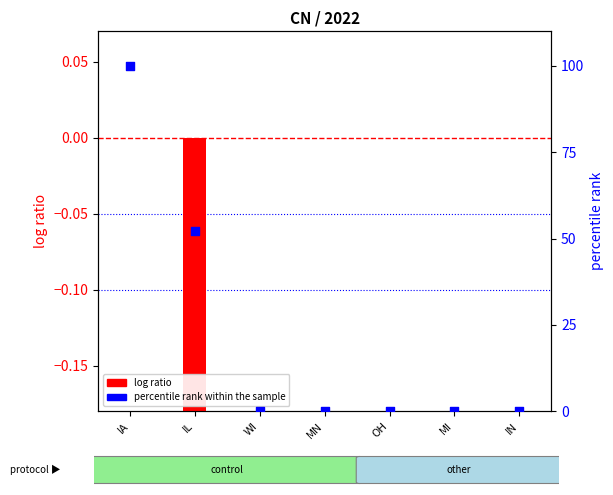

Which series has the largest Y range (max minus min)?

percentile rank within the sample